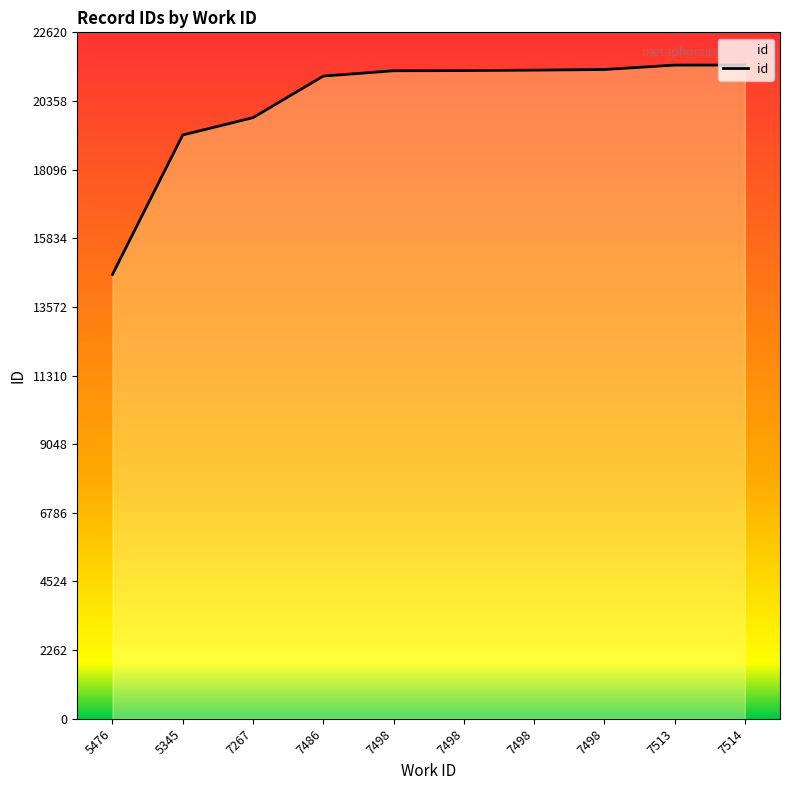

True or false: there are more than 2 points higher than both neighbors.

False